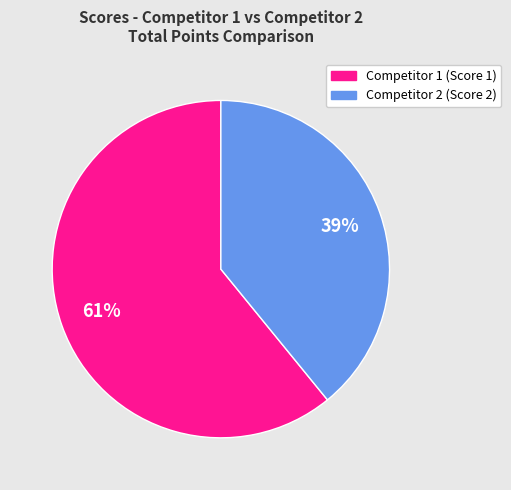

Is there any slice that represents more than half of the pie?

Yes